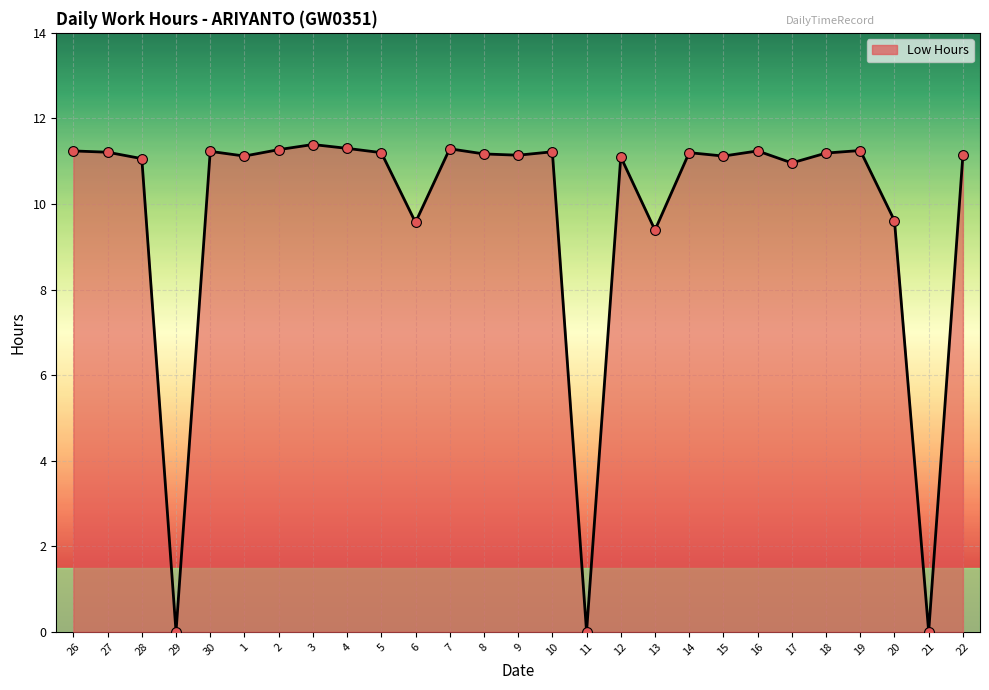

What is the change in value from 15 to 17?

-0.2